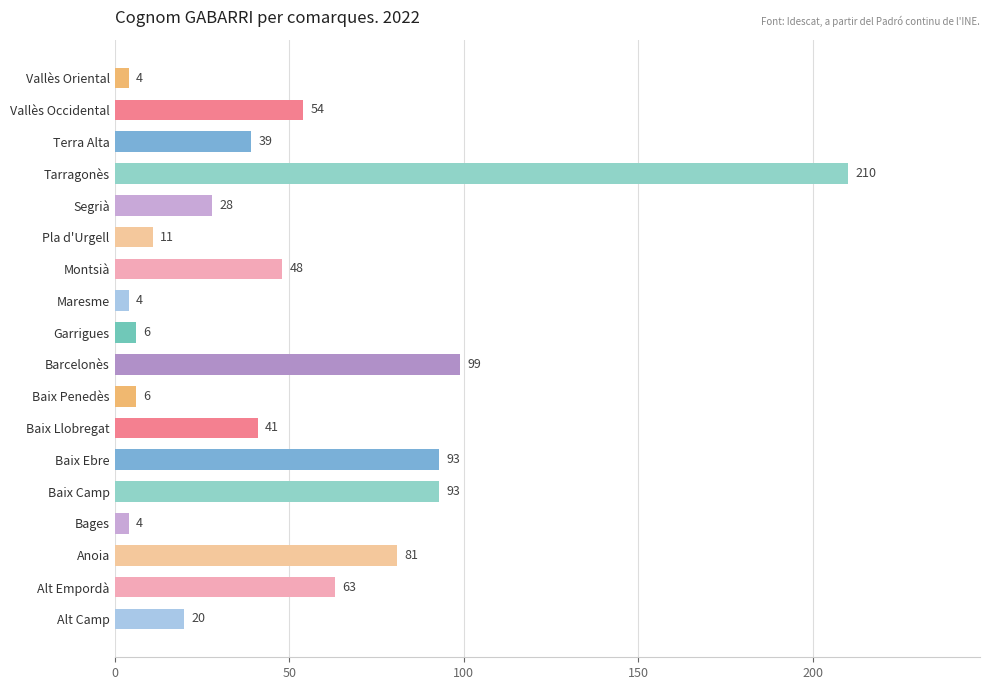

What is the change in value from Alt Camp to Bages?

-16